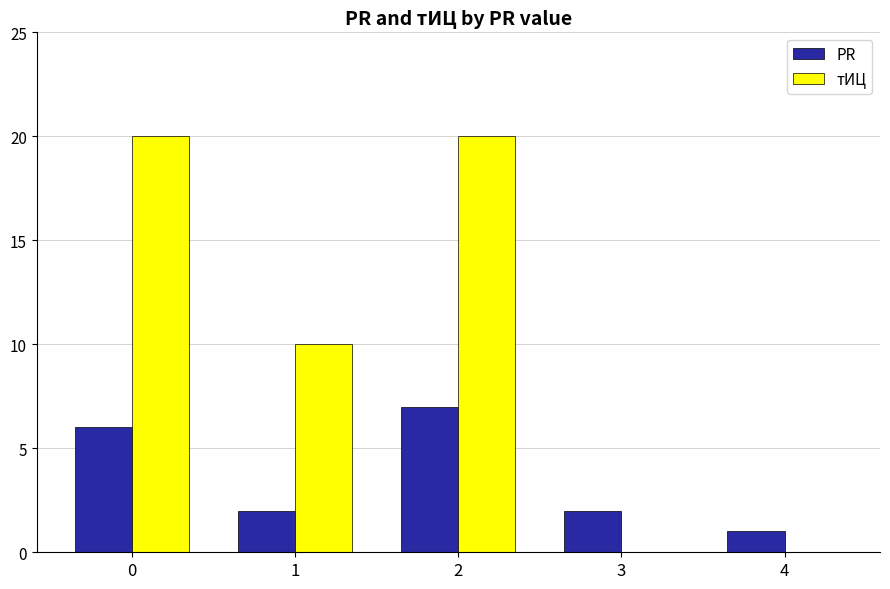

Between 1 and 2, which series saw the biggest shift?

тИЦ